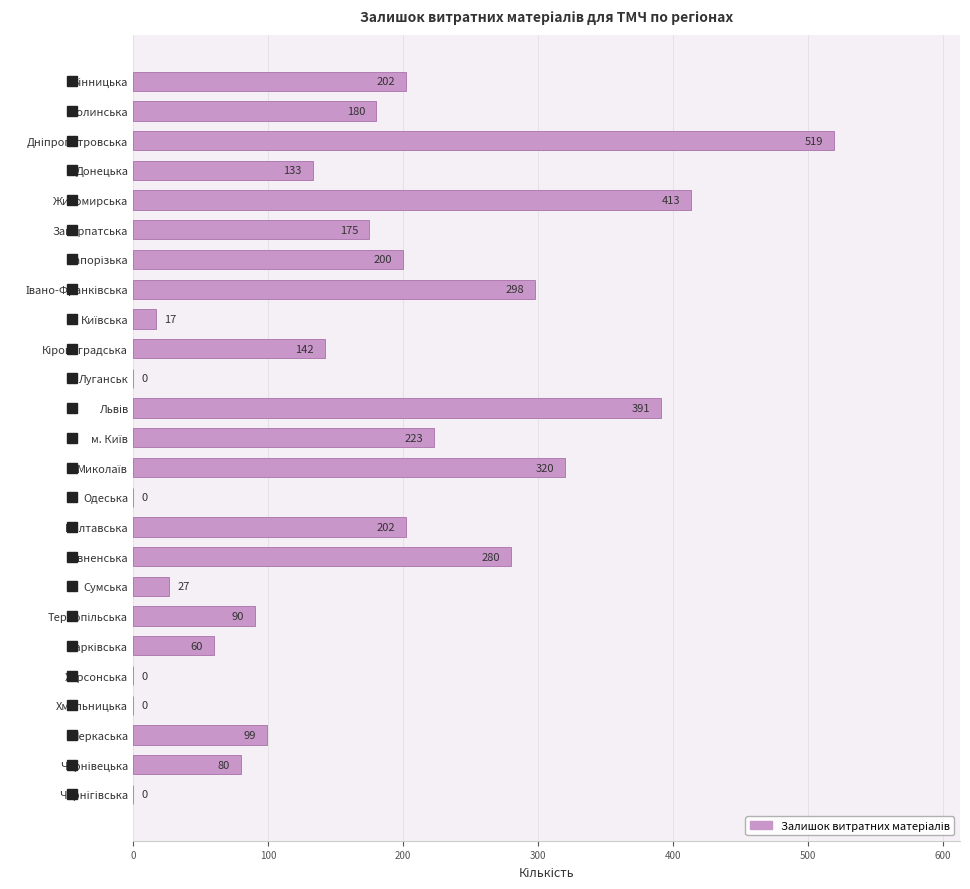

What is the sum of the values at Сумська and Житомирська?

440